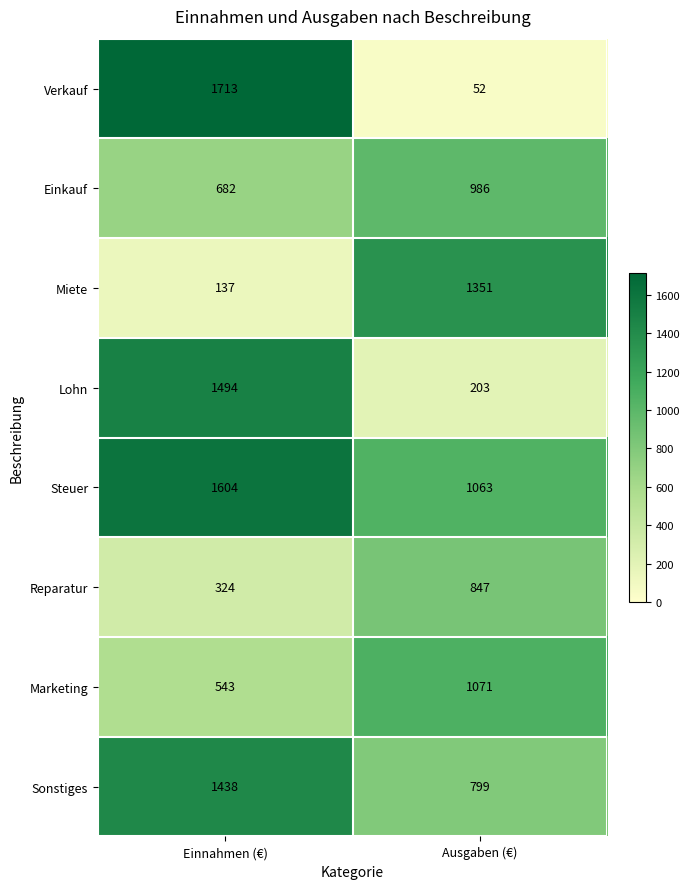

The value of Lohn at Ausgaben (€) is 79. True or false?

False